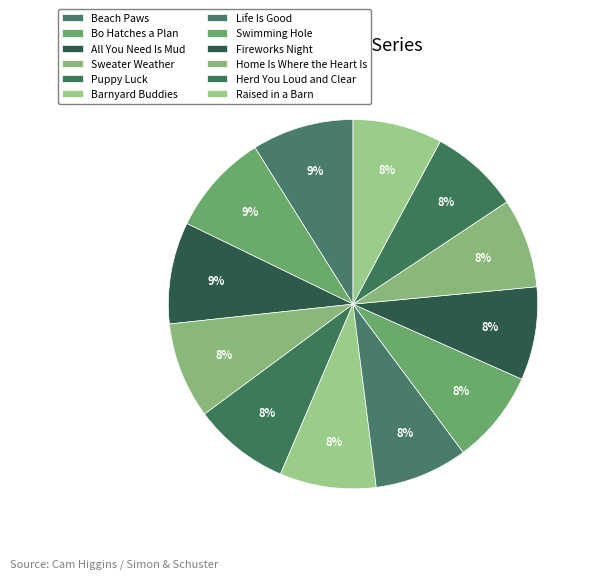

Does any single category account for the majority?

No